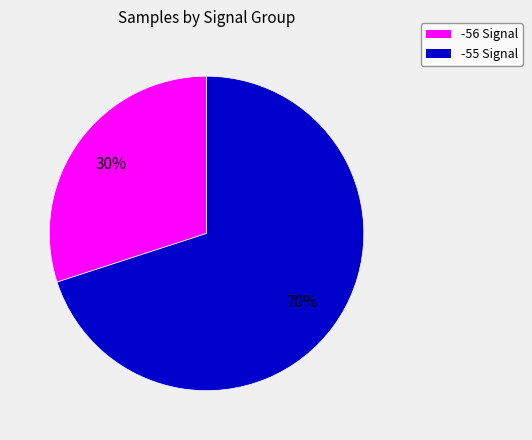

To the nearest percent, what is the average slice percentage?

50%